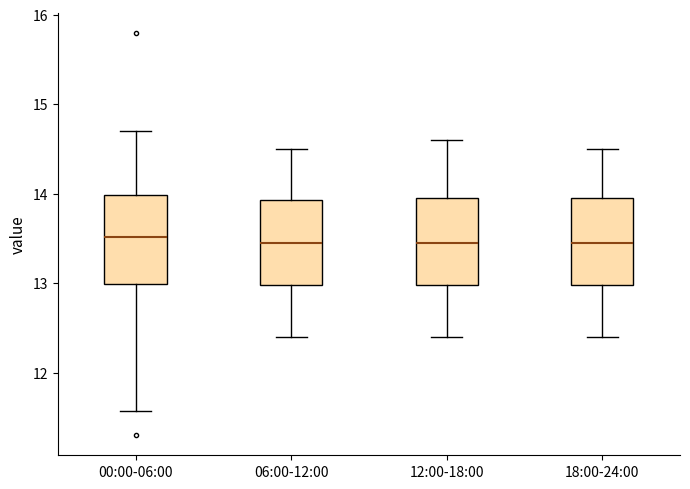

Where is the upper edge of the box for 18:00-24:00 on the y-axis? The values are not printed on the chart, so give them approximately, as read against the axis.

14.0